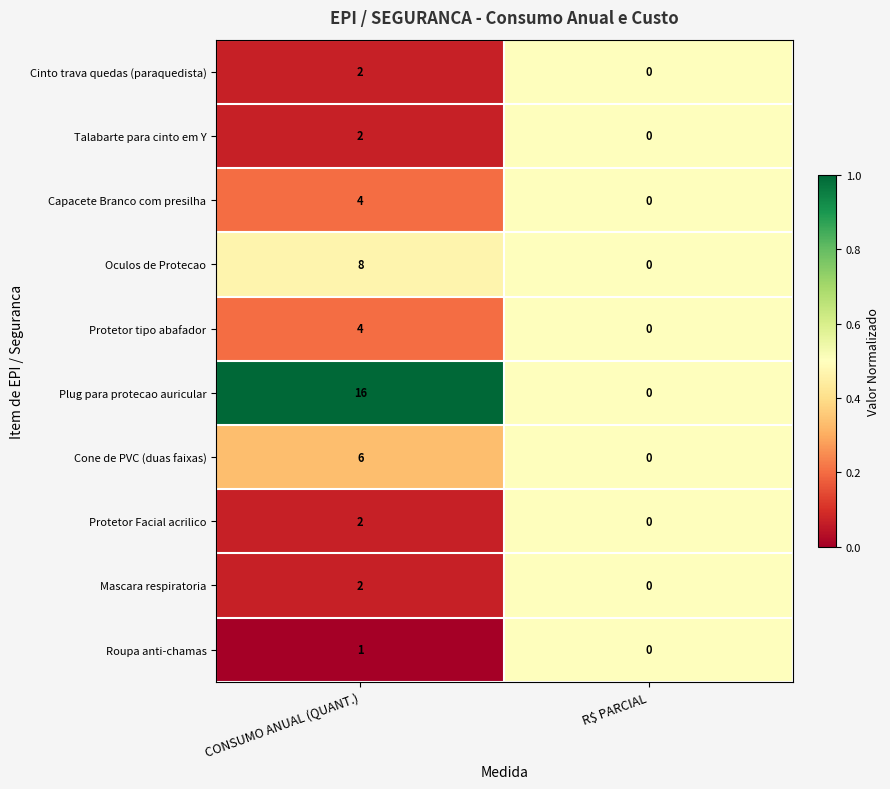

Reading right to left, transcribe all the data shown in this chart.

Cinto trava quedas (paraquedista): 0	2
Talabarte para cinto em Y: 0	2
Capacete Branco com presilha: 0	4
Oculos de Protecao: 0	8
Protetor tipo abafador: 0	4
Plug para protecao auricular: 0	16
Cone de PVC (duas faixas): 0	6
Protetor Facial acrilico: 0	2
Mascara respiratoria: 0	2
Roupa anti-chamas: 0	1